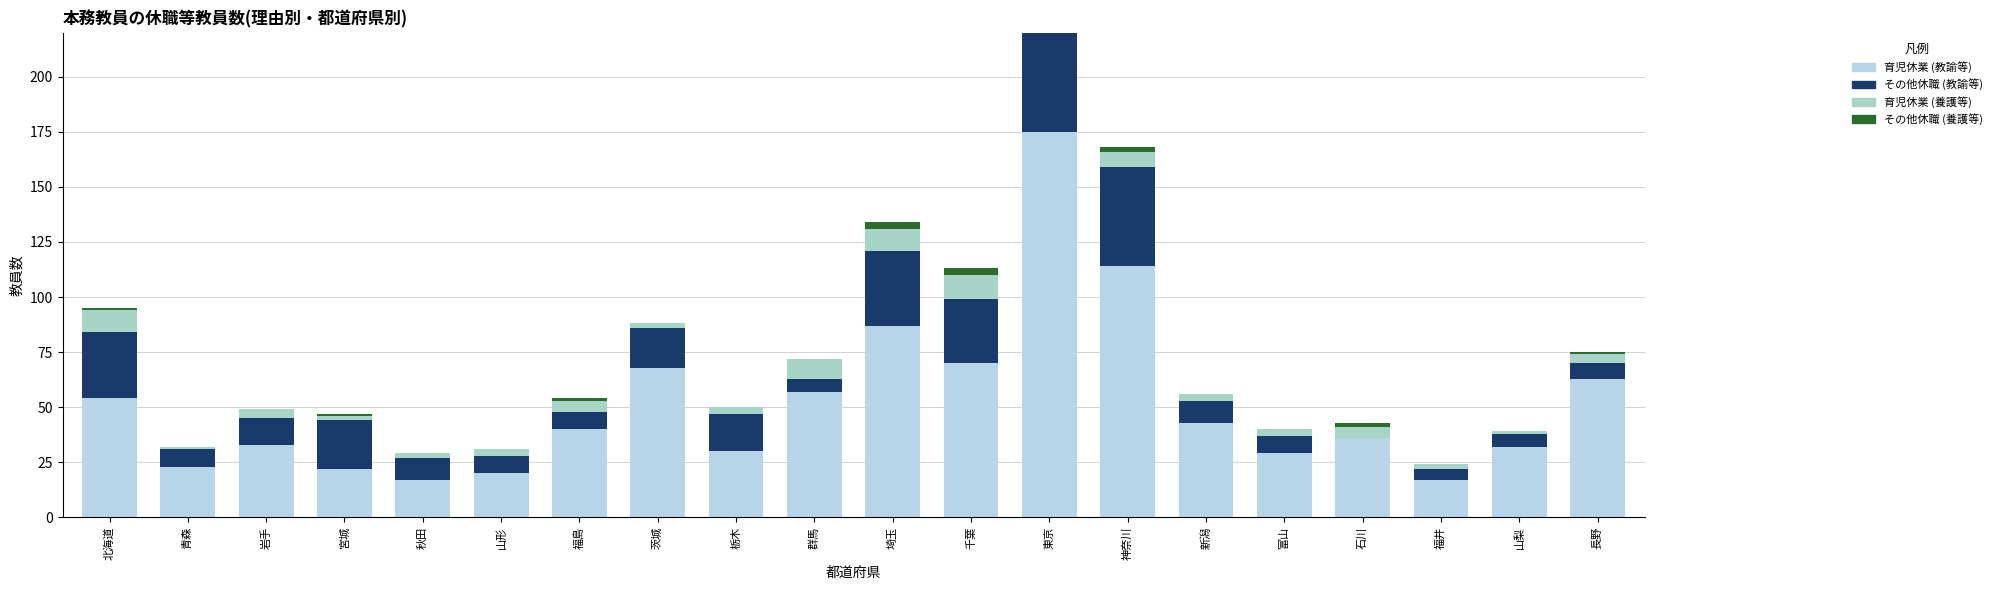

True or false: 育児休業 (教諭等) has a value of 30 at 栃木.

True